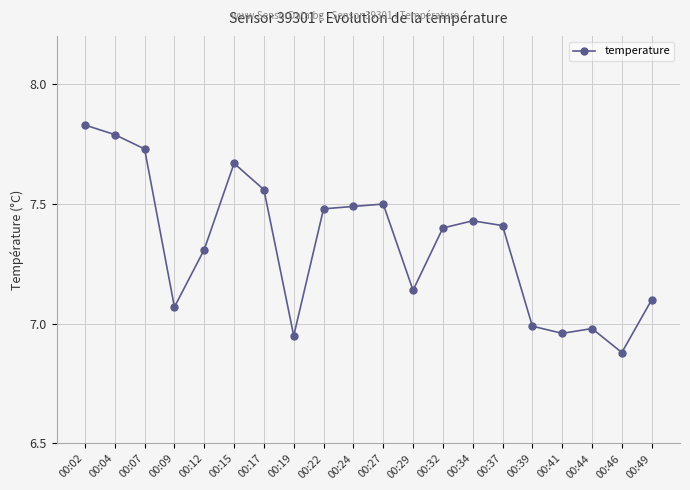

Between 00:24 and 00:04, which is larger?

00:04